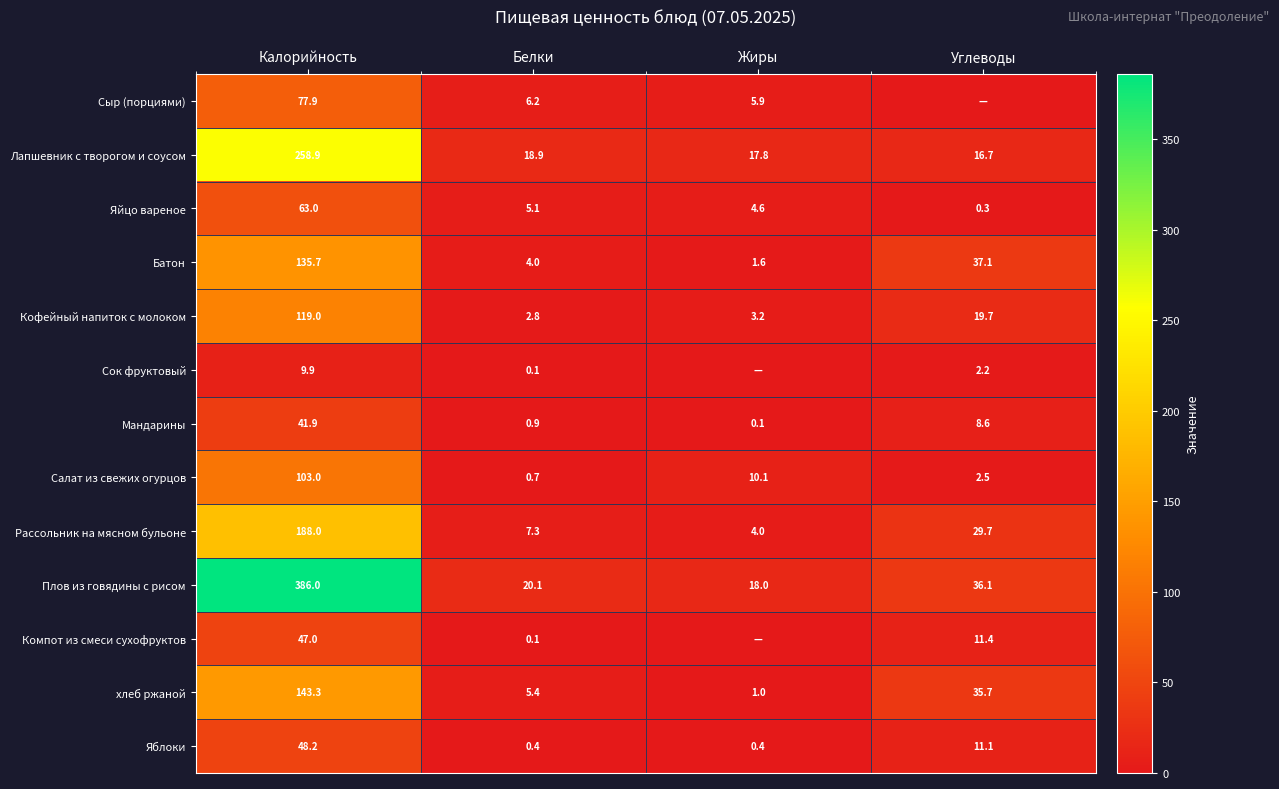

Between Калорийность and Белки, which is larger?

Калорийность